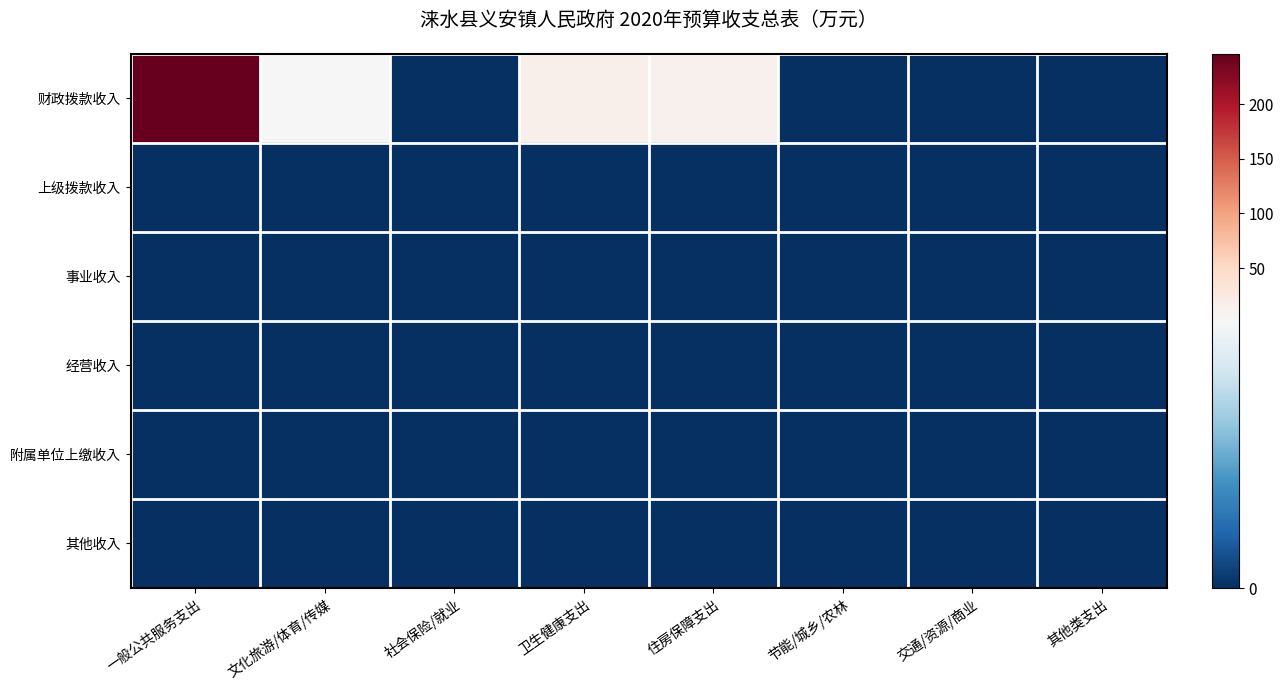

Reading right to left, what are all the values shown in this chart?

财政拨款收入: 其他类支出=0.0	交通/资源/商业=0.0	节能/城乡/农林=0.0	住房保障支出=12.8	卫生健康支出=14.2	社会保险/就业=0.0	文化旅游/体育/传媒=1.8	一般公共服务支出=246.0
上级拨款收入: 其他类支出=0.0	交通/资源/商业=0.0	节能/城乡/农林=0.0	住房保障支出=0.0	卫生健康支出=0.0	社会保险/就业=0.0	文化旅游/体育/传媒=0.0	一般公共服务支出=0.0
事业收入: 其他类支出=0.0	交通/资源/商业=0.0	节能/城乡/农林=0.0	住房保障支出=0.0	卫生健康支出=0.0	社会保险/就业=0.0	文化旅游/体育/传媒=0.0	一般公共服务支出=0.0
经营收入: 其他类支出=0.0	交通/资源/商业=0.0	节能/城乡/农林=0.0	住房保障支出=0.0	卫生健康支出=0.0	社会保险/就业=0.0	文化旅游/体育/传媒=0.0	一般公共服务支出=0.0
附属单位上缴收入: 其他类支出=0.0	交通/资源/商业=0.0	节能/城乡/农林=0.0	住房保障支出=0.0	卫生健康支出=0.0	社会保险/就业=0.0	文化旅游/体育/传媒=0.0	一般公共服务支出=0.0
其他收入: 其他类支出=0.0	交通/资源/商业=0.0	节能/城乡/农林=0.0	住房保障支出=0.0	卫生健康支出=0.0	社会保险/就业=0.0	文化旅游/体育/传媒=0.0	一般公共服务支出=0.0